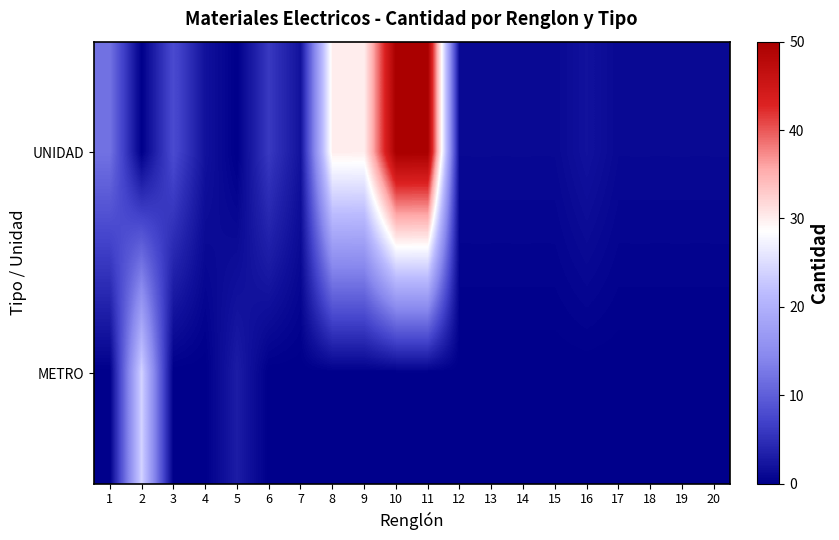

Reading left to right, extract all data points from this chart.

UNIDAD: 1=12	2=0	3=8	4=2	5=0	6=6	7=2	8=30	9=30	10=50	11=50	12=1	13=1	14=1	15=1	16=2	17=1	18=1	19=1	20=1
METRO: 1=0	2=24	3=0	4=0	5=3	6=0	7=0	8=0	9=0	10=0	11=0	12=0	13=0	14=0	15=0	16=0	17=0	18=0	19=0	20=0